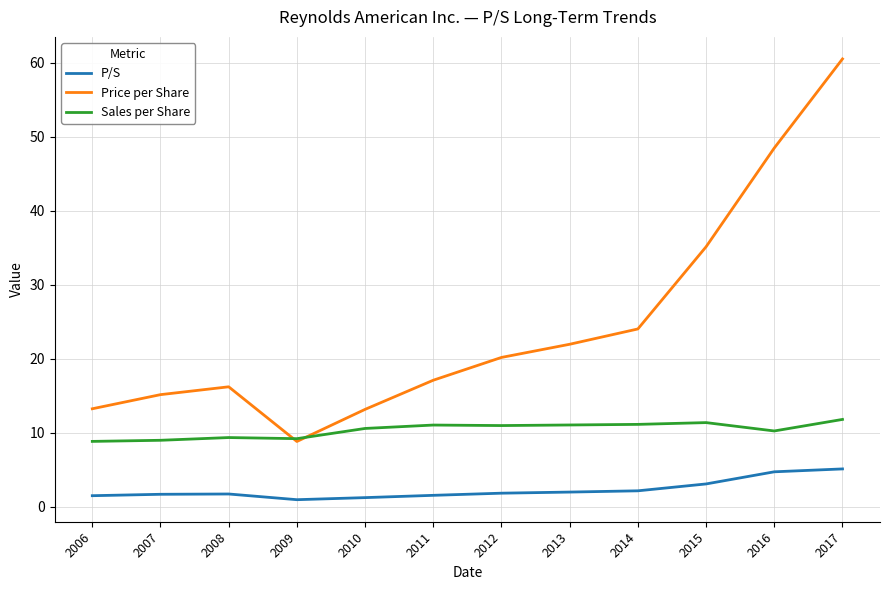

Is it true that Sales per Share equals 11.8 at 2017?

True